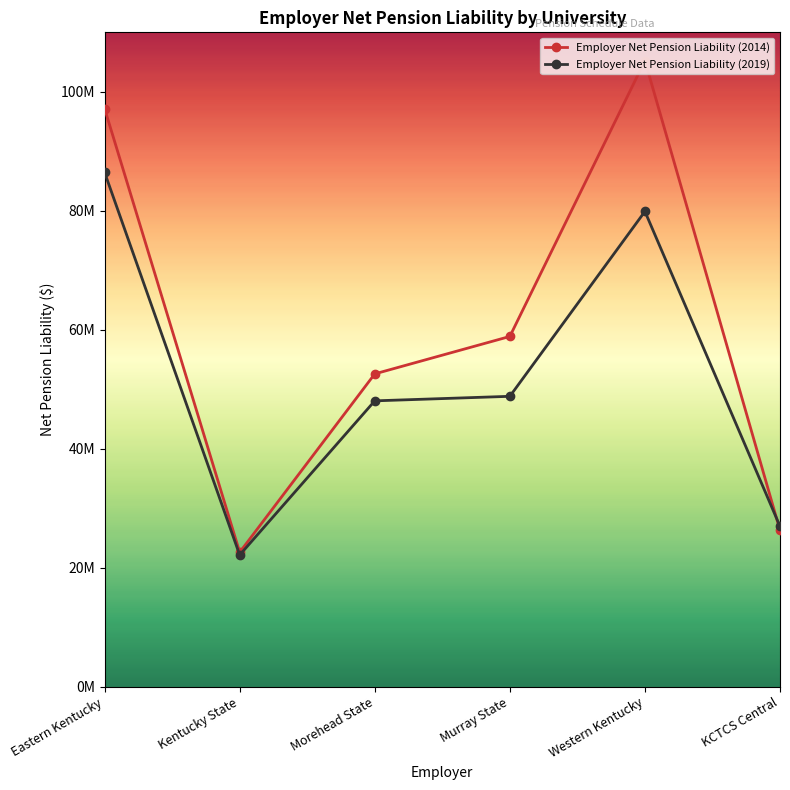

List the series in order of their peak value, highest first.

Employer Net Pension Liability (2014), Employer Net Pension Liability (2019)